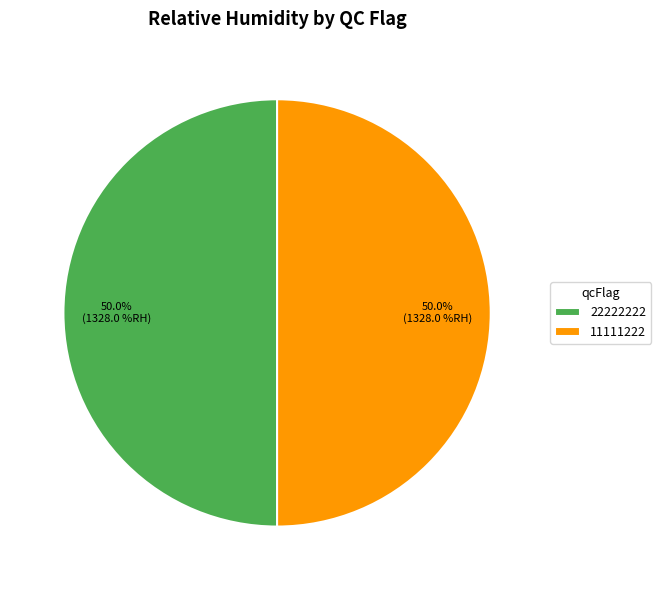

To the nearest percent, what portion does 22222222 represent?

50%